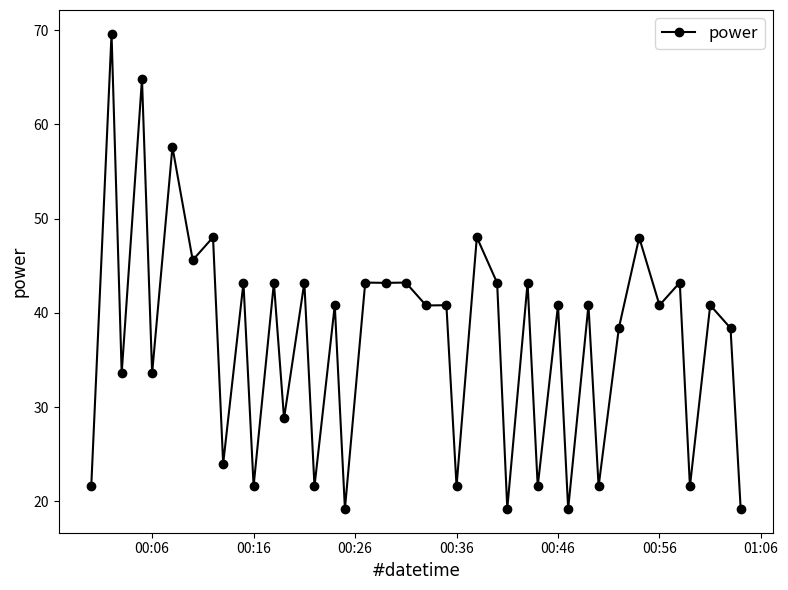

What is the difference between the maximum and minimum values?

50.4